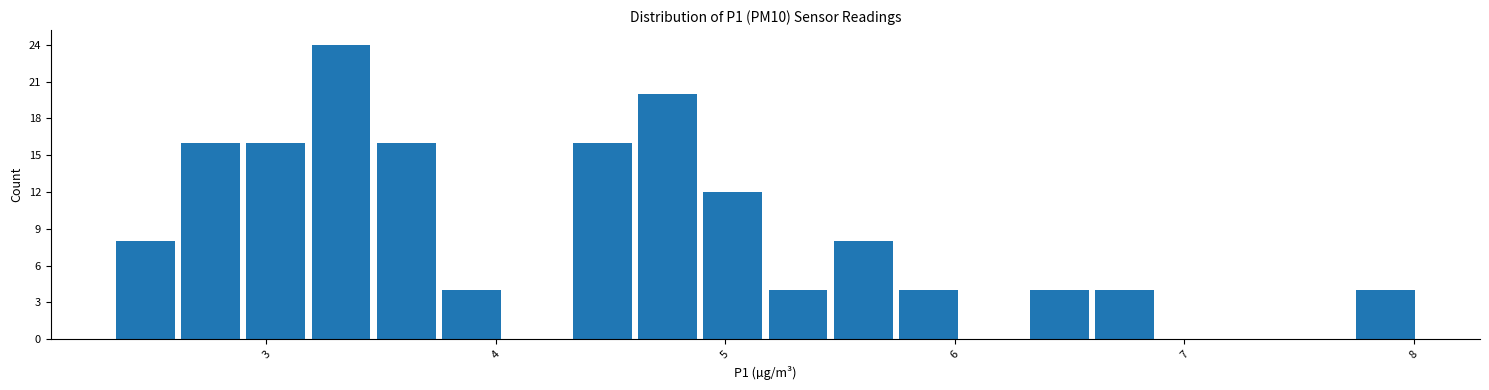

Around what value on the x-axis is the tallest bar? Give the approximate position of its centre, as read against the axis.

3.3